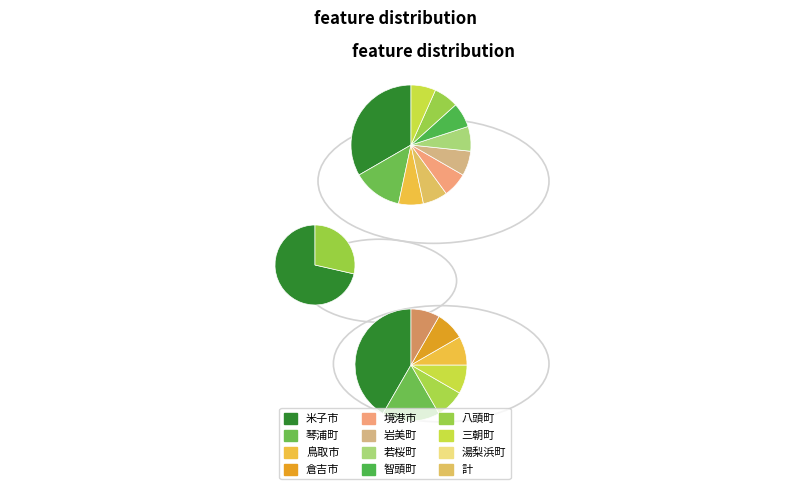

The 琴浦町 slice represents 14% of the pie. True or false?

True